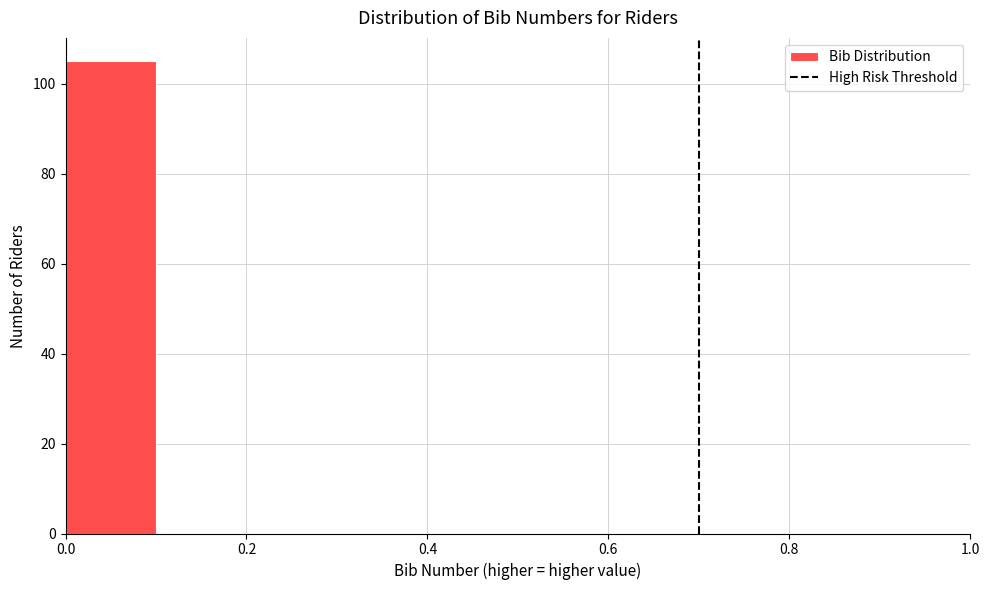

Reading left to right, list every bar in this chart as the range it spans on the x-axis followed by its height. The values are not printed on the chart, so give them approximately, as read against the axis.

0.0 to 0.1: 106
0.1 to 0.2: 0
0.2 to 0.3: 0
0.3 to 0.4: 0
0.4 to 0.5: 0
0.5 to 0.6: 0
0.6 to 0.7: 0
0.7 to 0.8: 0
0.8 to 0.9: 0
0.9 to 1.0: 0